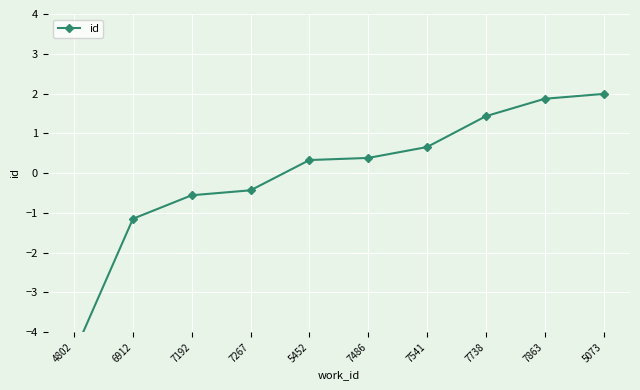

Which category has the lowest value across all series?

4802